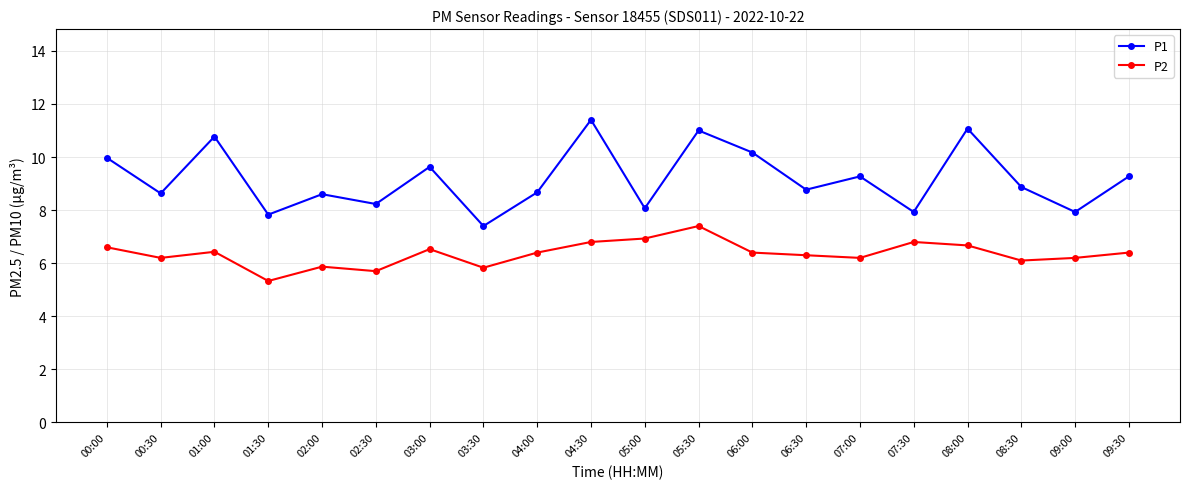

What is the label of the 18th point from the right?

01:00